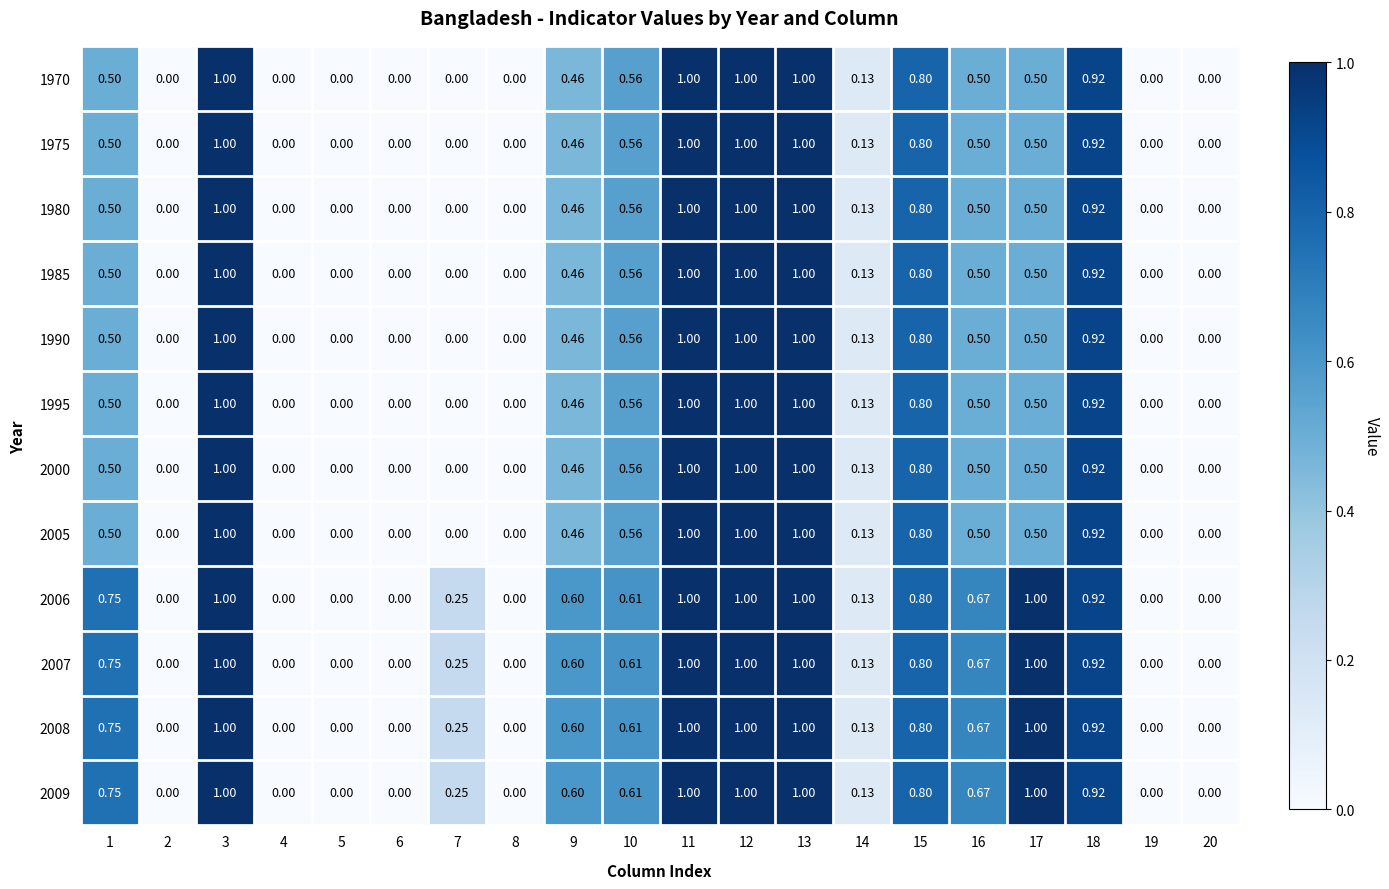

Is the value of 1990 at 15 greater than the value of 2005 at 12?

No